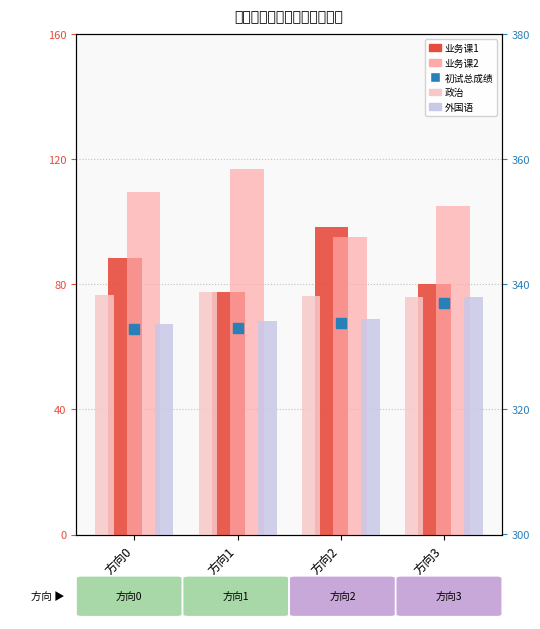

How many bars are there in each group?

5